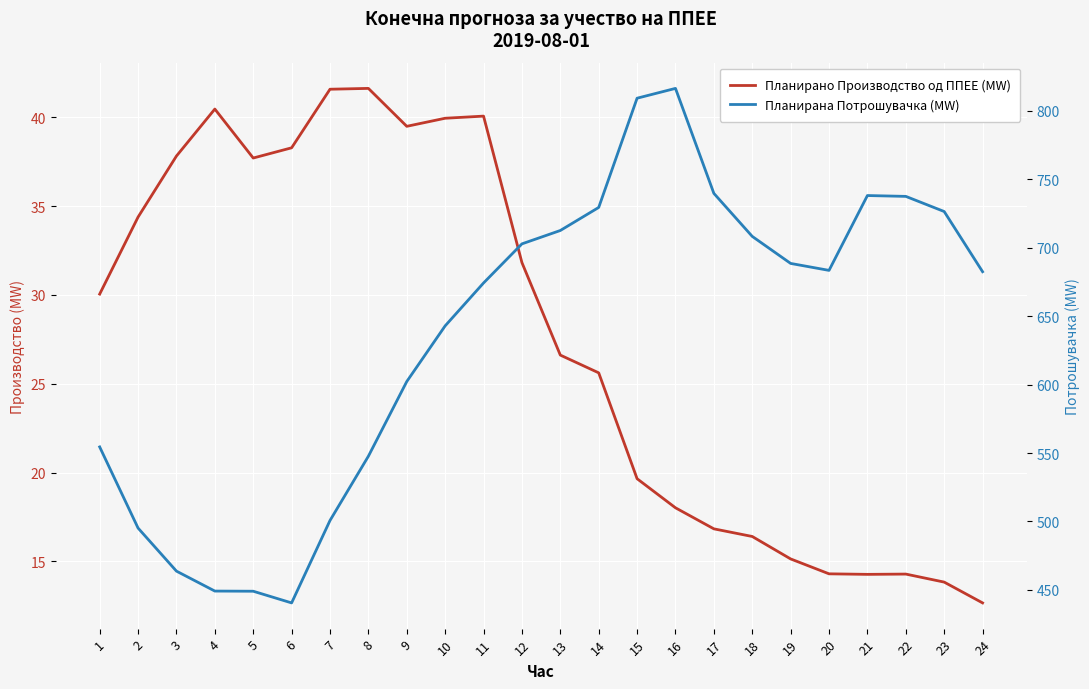

Which label corresponds to the smallest value in the chart?

24